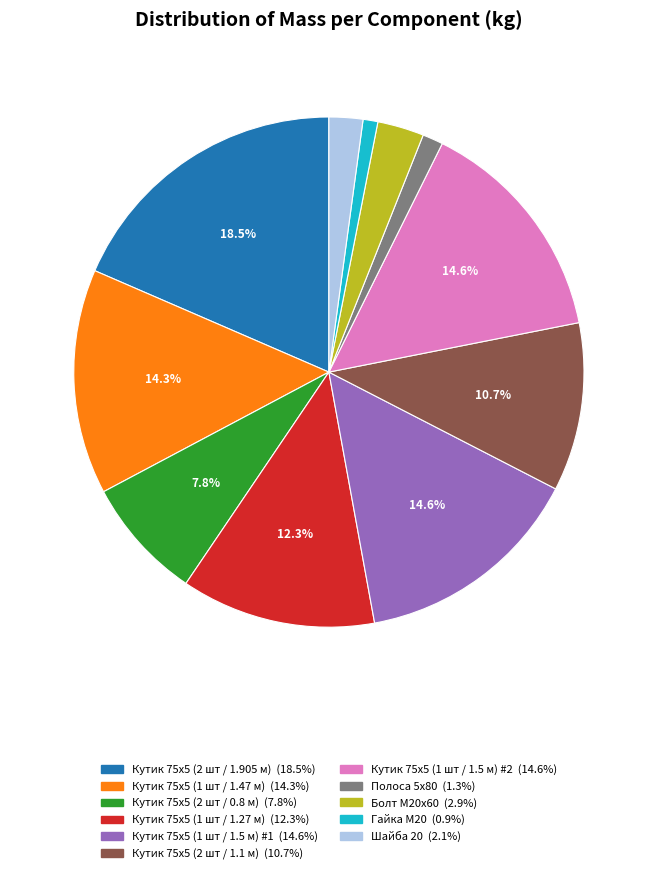

Combined, what portion of the pie is Кутик 75х5 (1 шт / 1.47 м) and Кутик 75х5 (2 шт / 1.905 м)?

32.8%